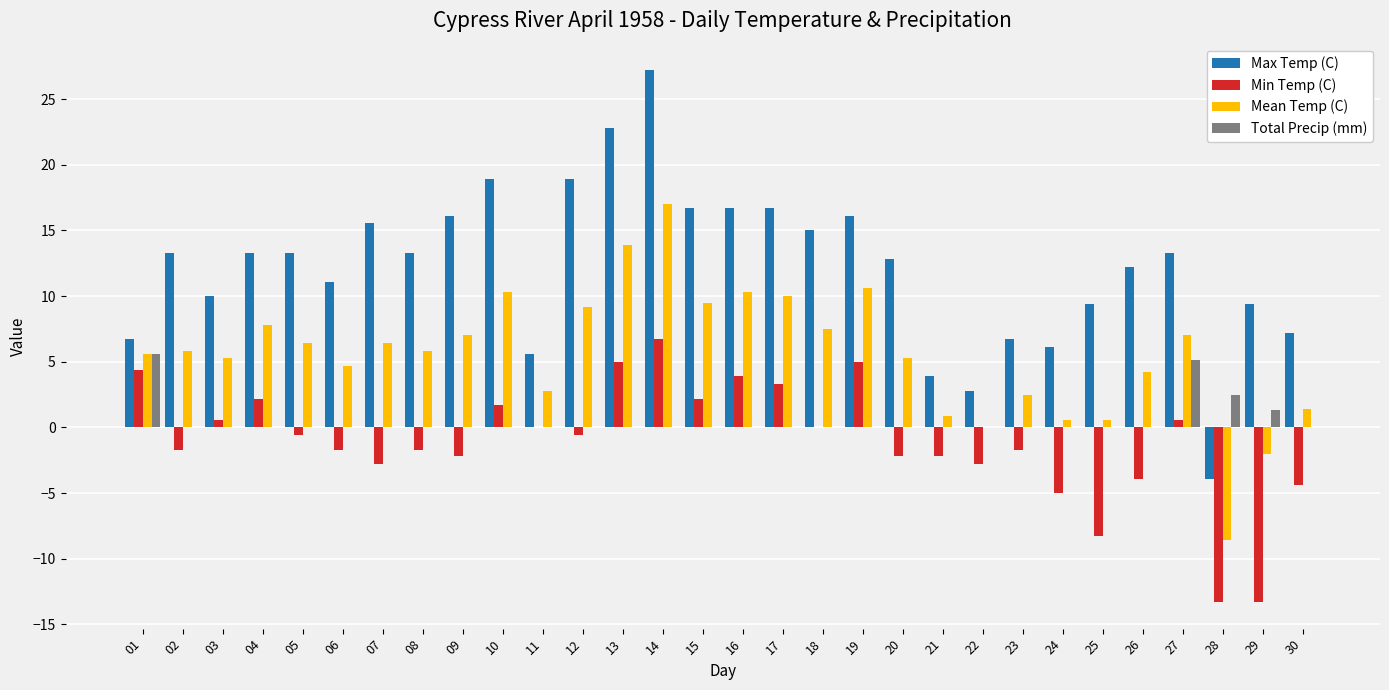

What is the sum of all Total Precip (mm) values?

14.5